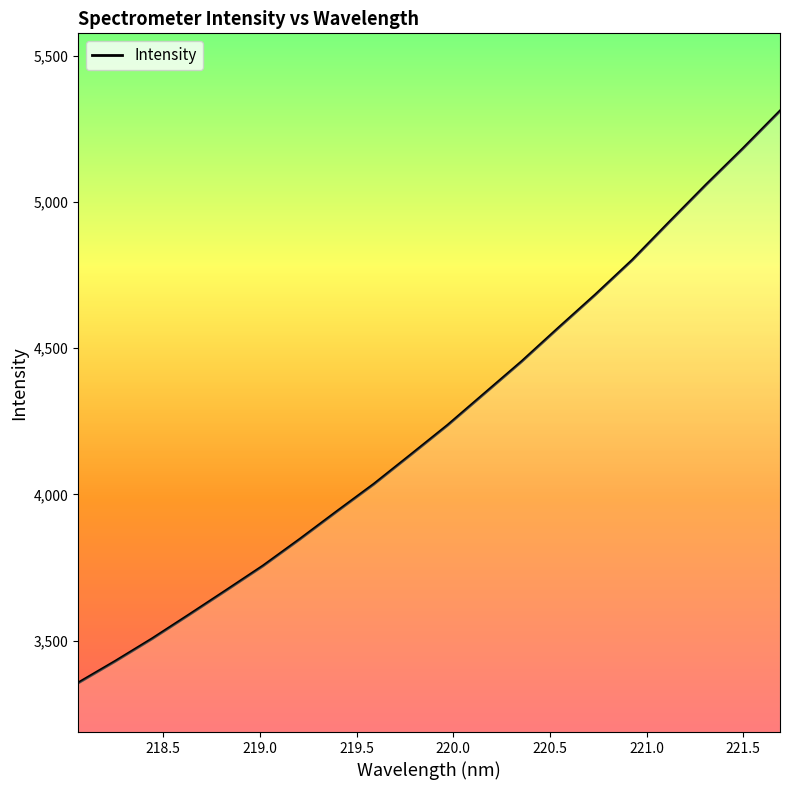

Count the number of data series in this chart.

1